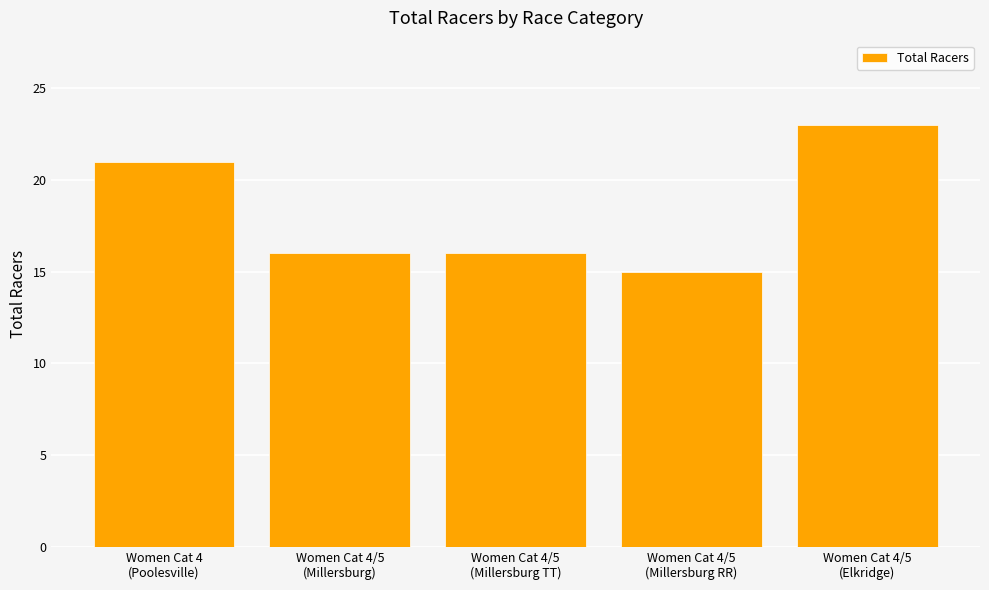

What is the label of the 1st bar from the right?

Women Cat 4/5
(Elkridge)